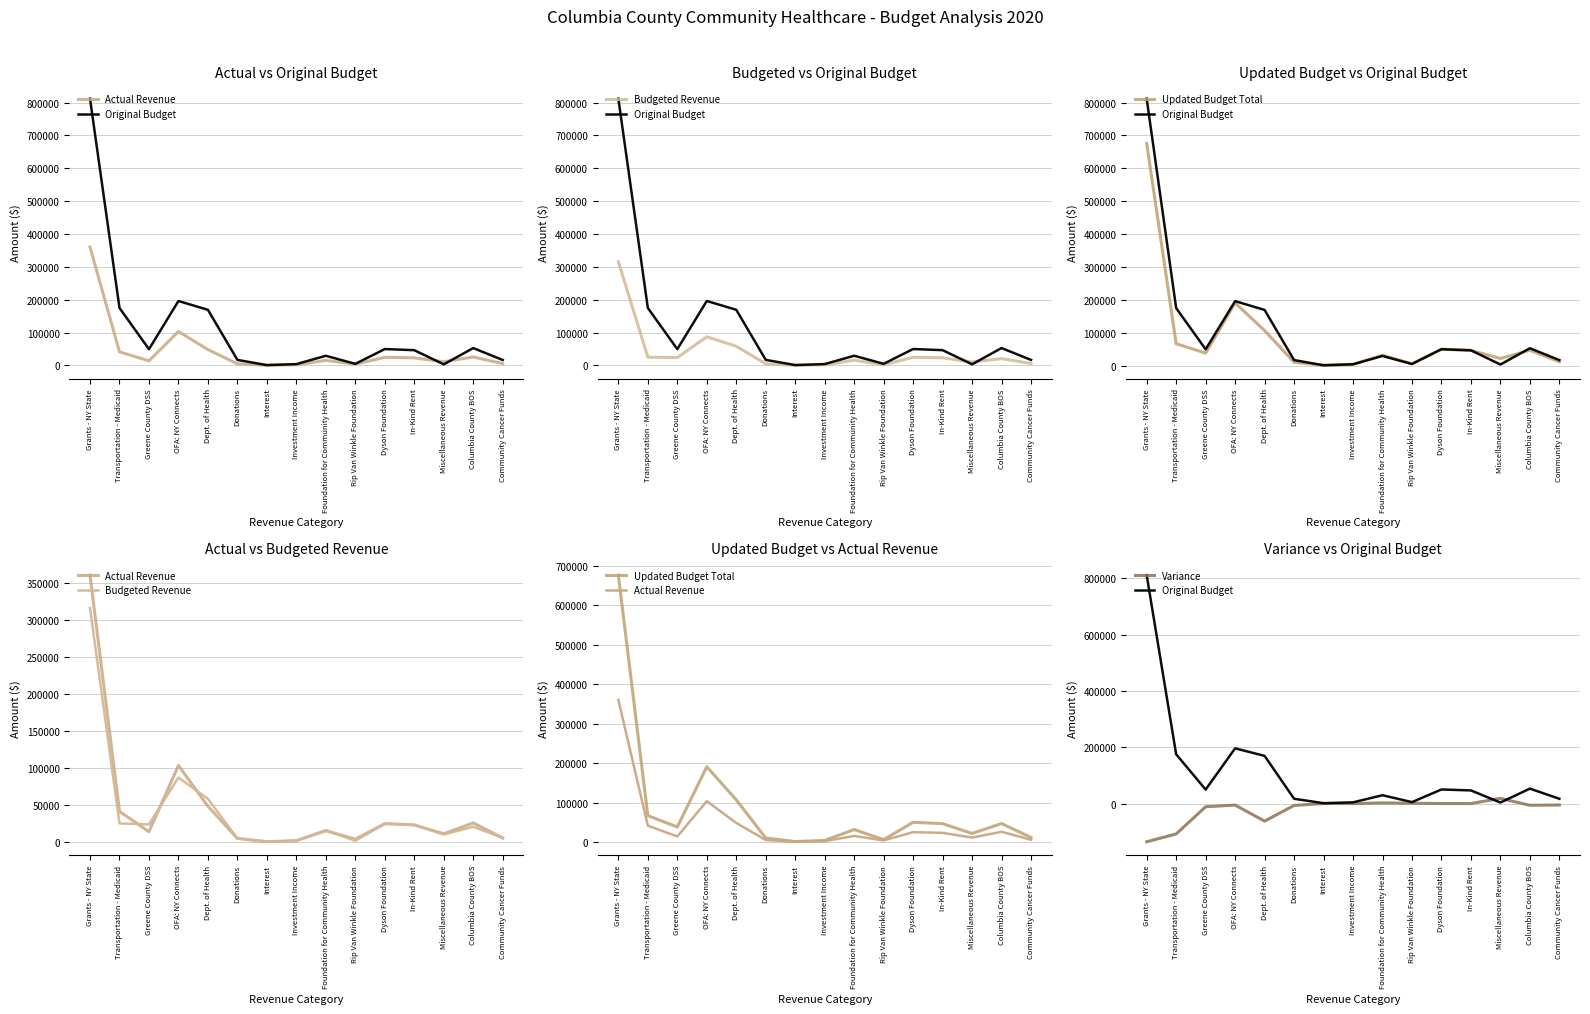

Where does the Variance series first go above -5289?

Interest